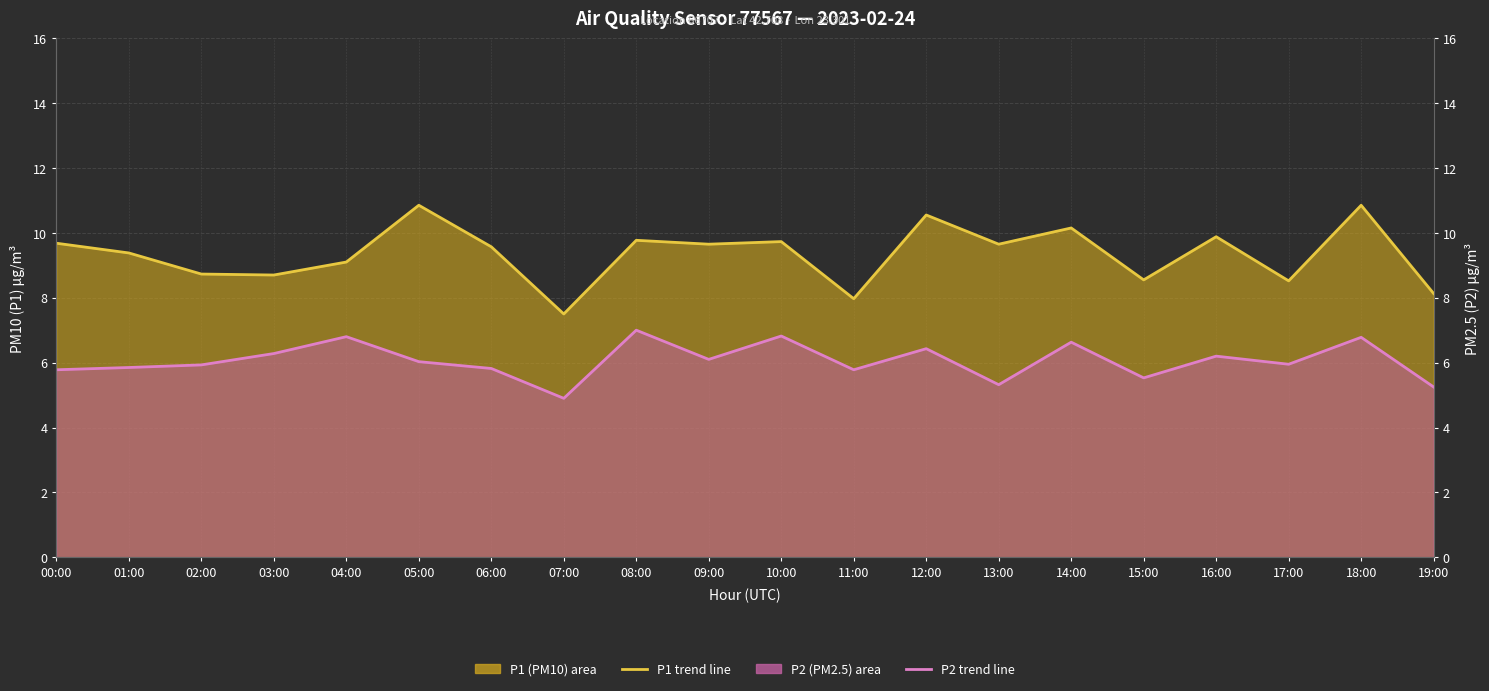

Is the value of P1 monthly avg at 07:00 greater than the value of P2 monthly avg at 02:00?

Yes